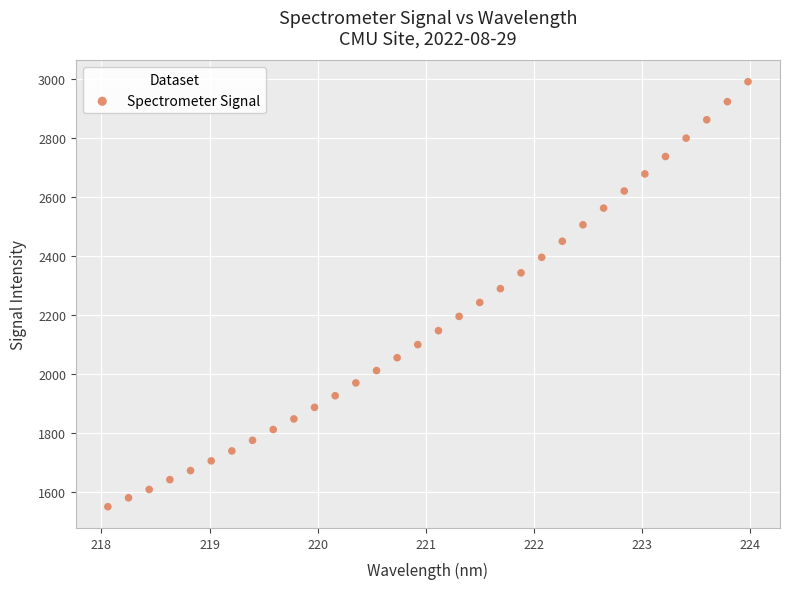

What is the range of Y values (max minus min)?

1439.0